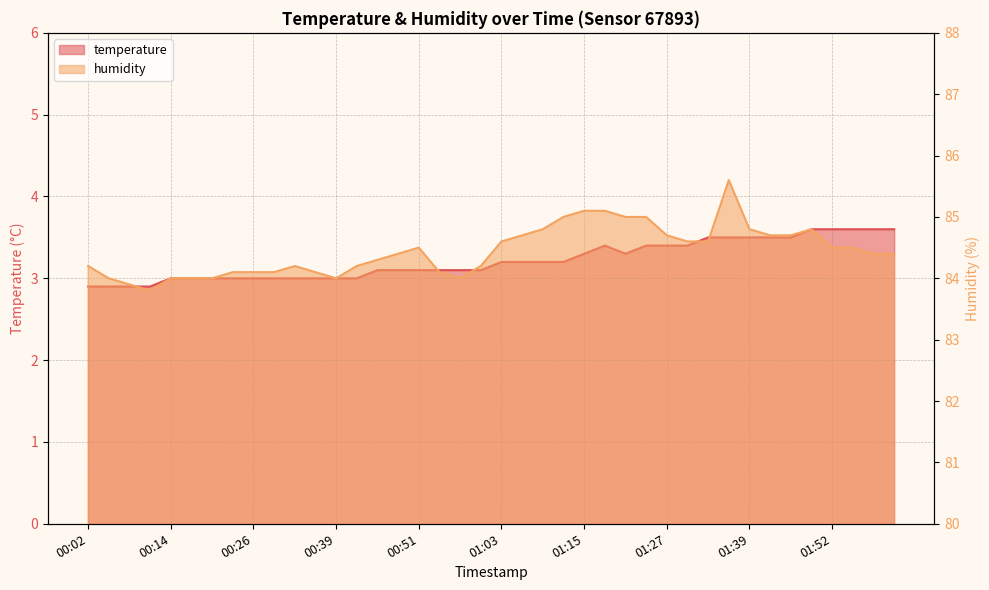

At 01:21, list the series in order from largest to smallest.

humidity, temperature